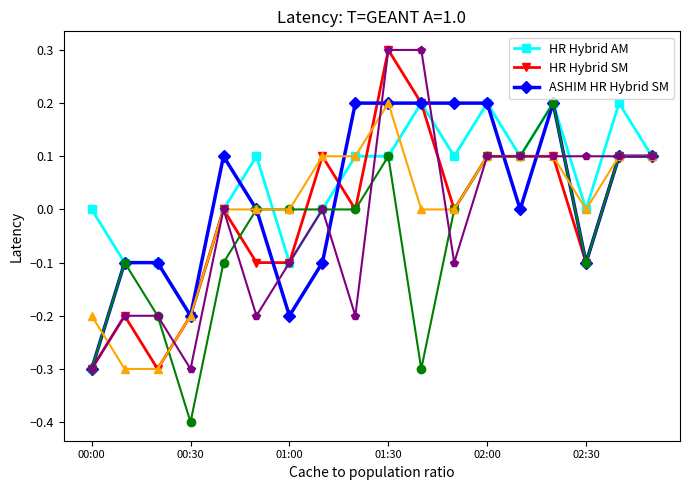

What is the smallest value displayed?

-0.4